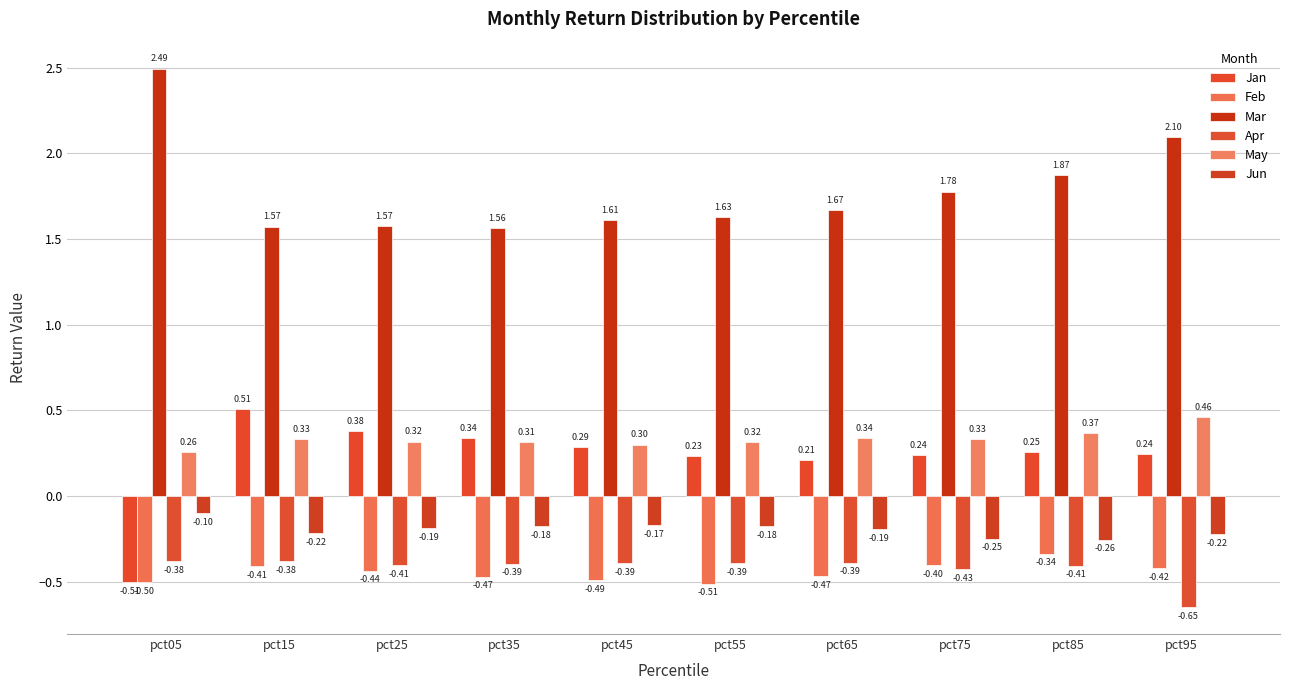

Which series changed the most between pct35 and pct65?

Jan